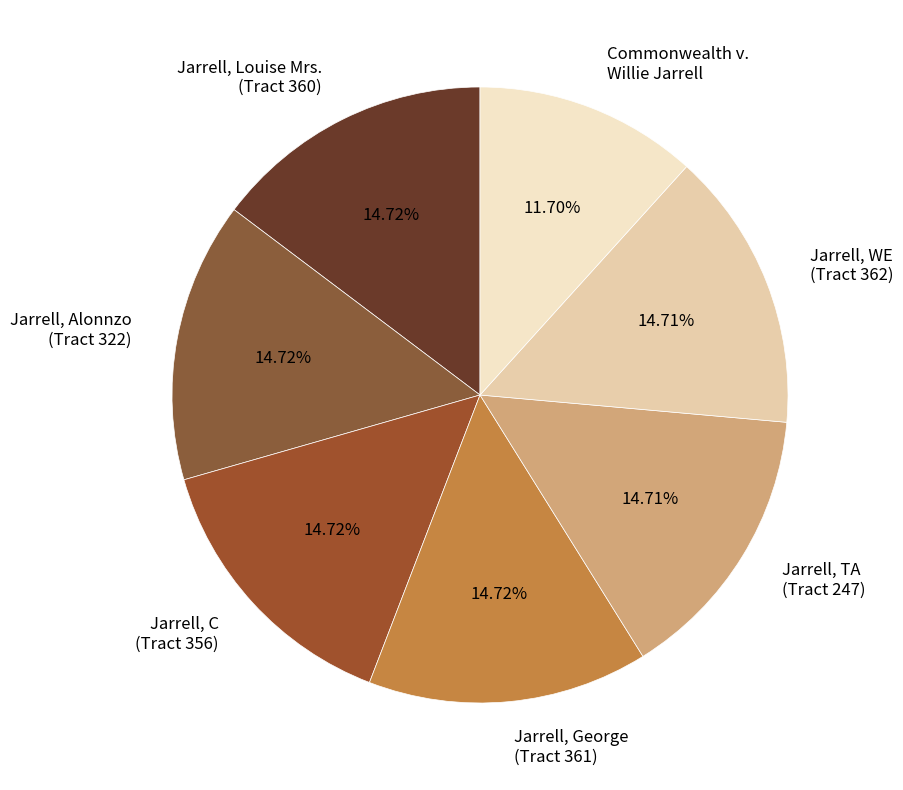

How many slices are in this pie chart?

7